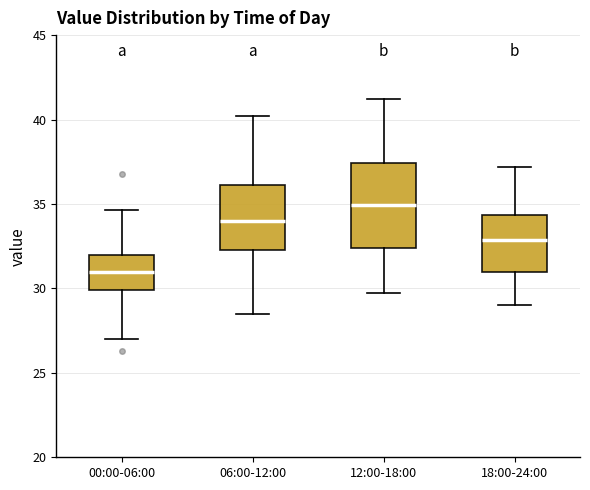

Reading left to right, transcribe this box plot: for each box, give where its median line is, the range the box spans, and where its two whiskers end, as read against the y-axis. The values are not printed on the chart, so give them approximately, as read against the axis.

00:00-06:00: median 31.0, box 30.0 to 32.0, whiskers 27.0 to 34.5
06:00-12:00: median 34.0, box 32.5 to 36.0, whiskers 28.5 to 40.0
12:00-18:00: median 35.0, box 32.5 to 37.5, whiskers 29.5 to 41.0
18:00-24:00: median 33.0, box 31.0 to 34.5, whiskers 29.0 to 37.0